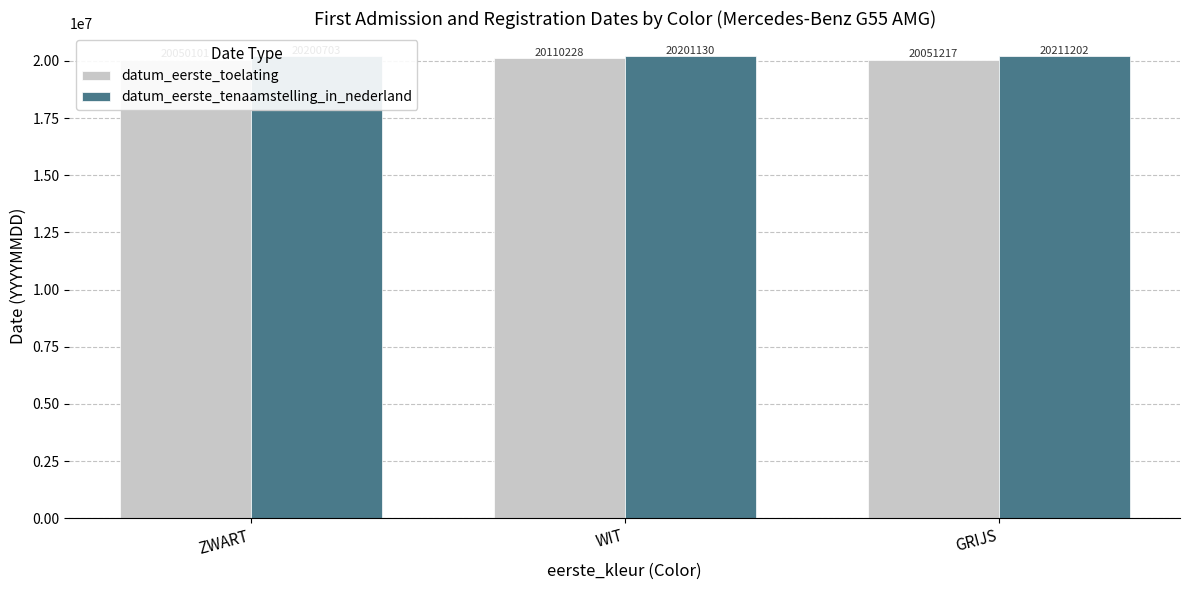

Which series has the largest total across all categories?

datum_eerste_tenaamstelling_in_nederland